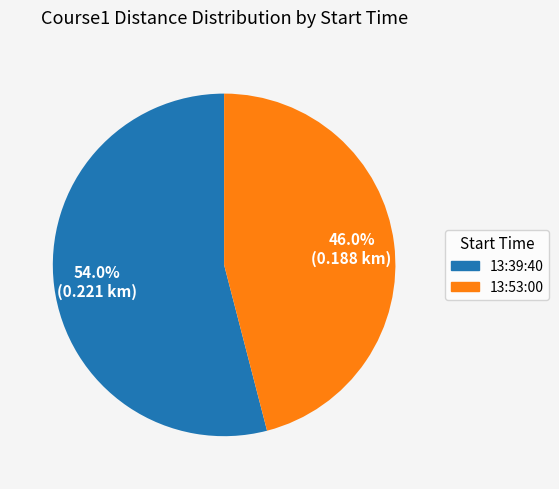

Between 13:53:00 and 13:39:40, which is larger?

13:39:40